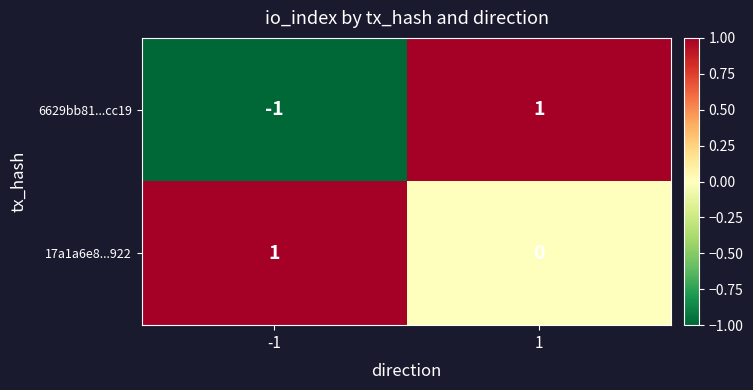

Rank the categories by 17a1a6e8...922 value from lowest to highest.

1, -1